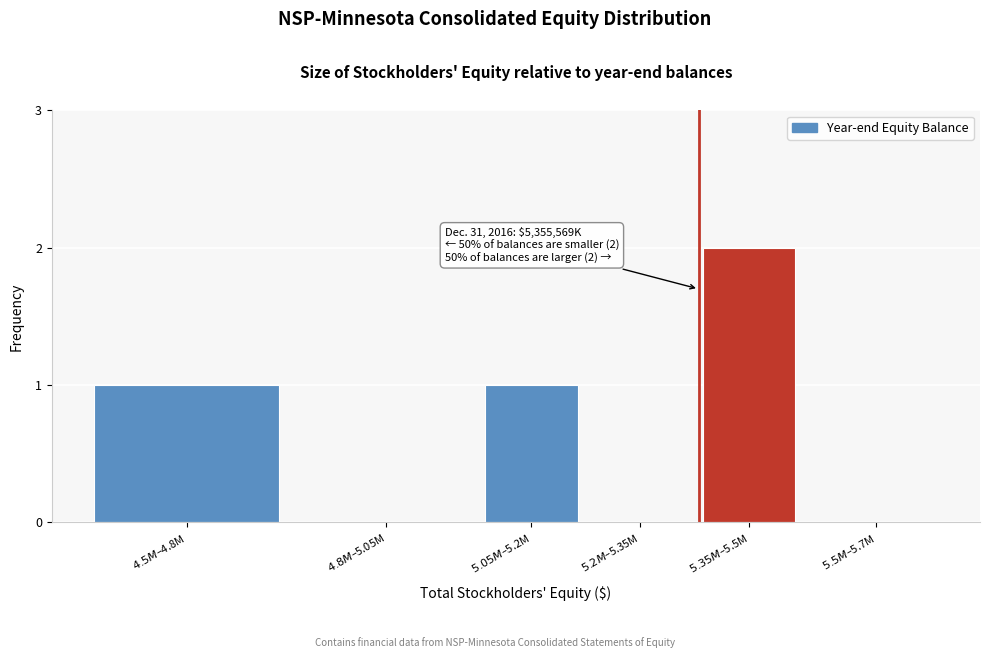

Count the number of categories in the chart.

6